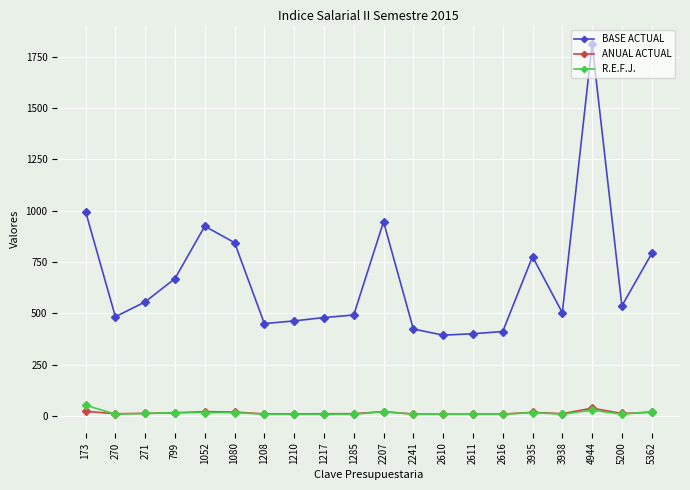

The value of BASE ACTUAL at 270 is 484.2. True or false?

True